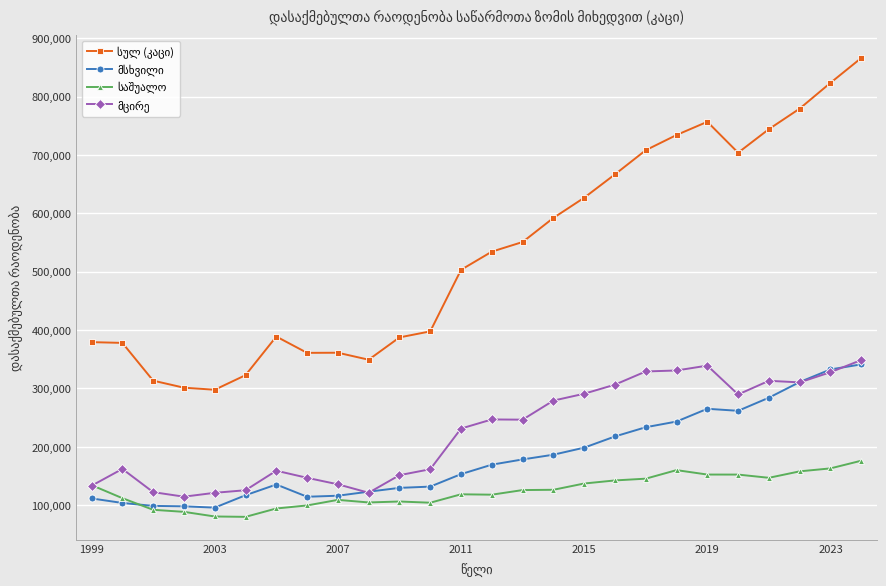

At how many categories does at least one series exceed 427634?

14